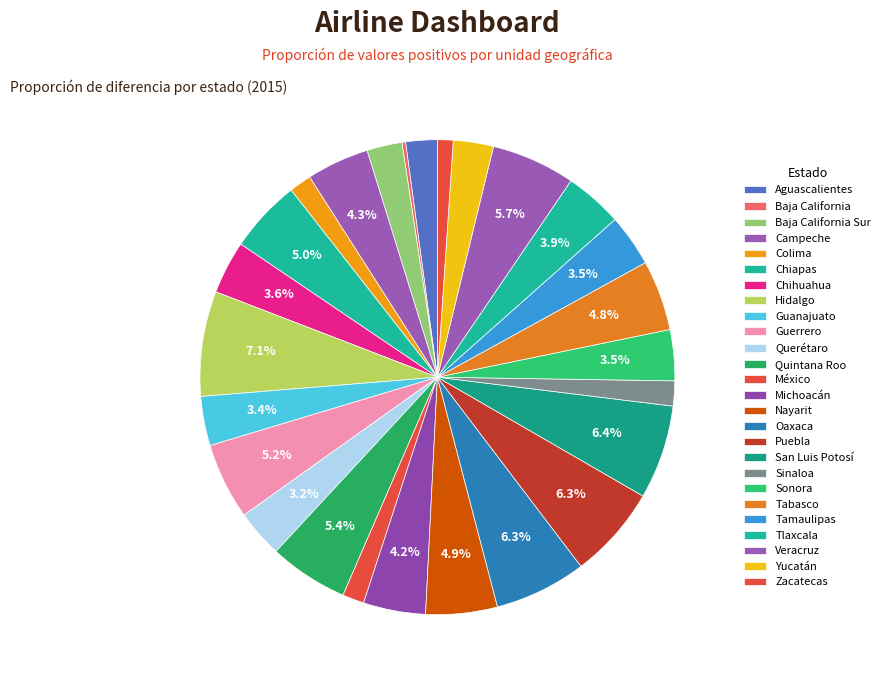

Is the sum of Campeche and Aguascalientes greater than half?

No